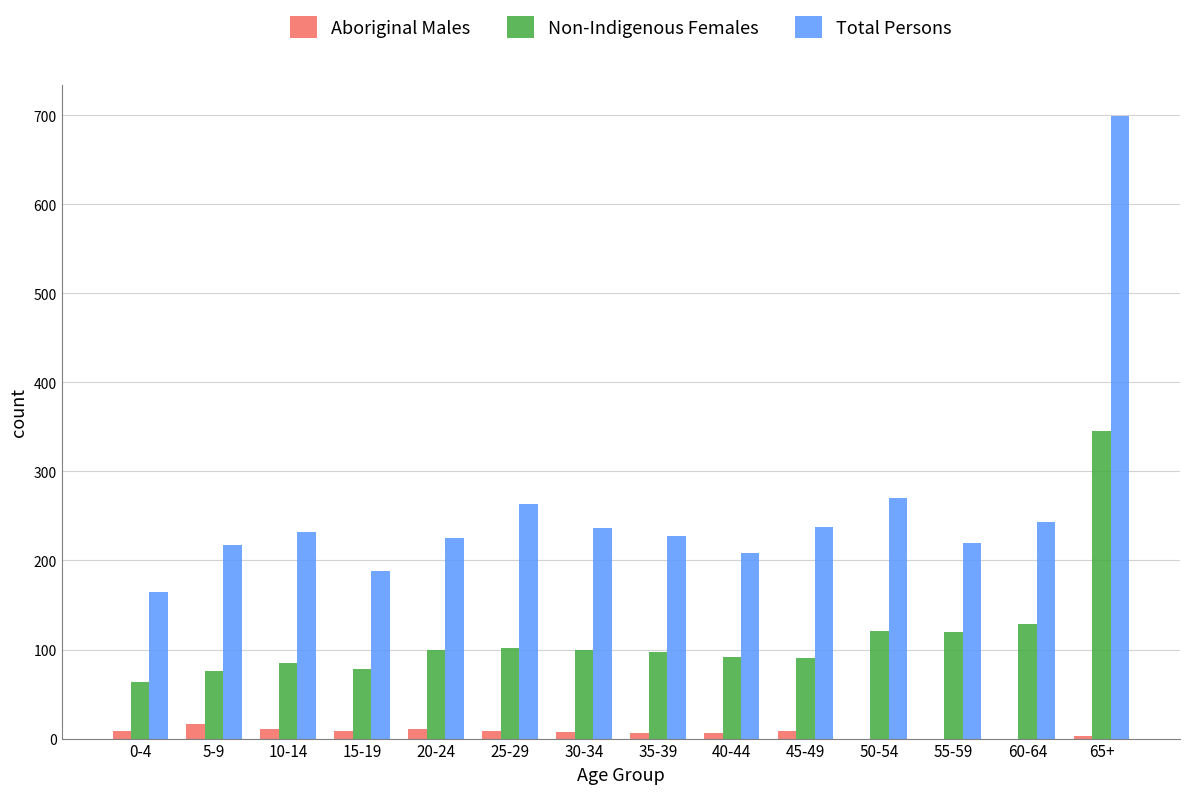

At which category is the sum across all series the highest?

65+